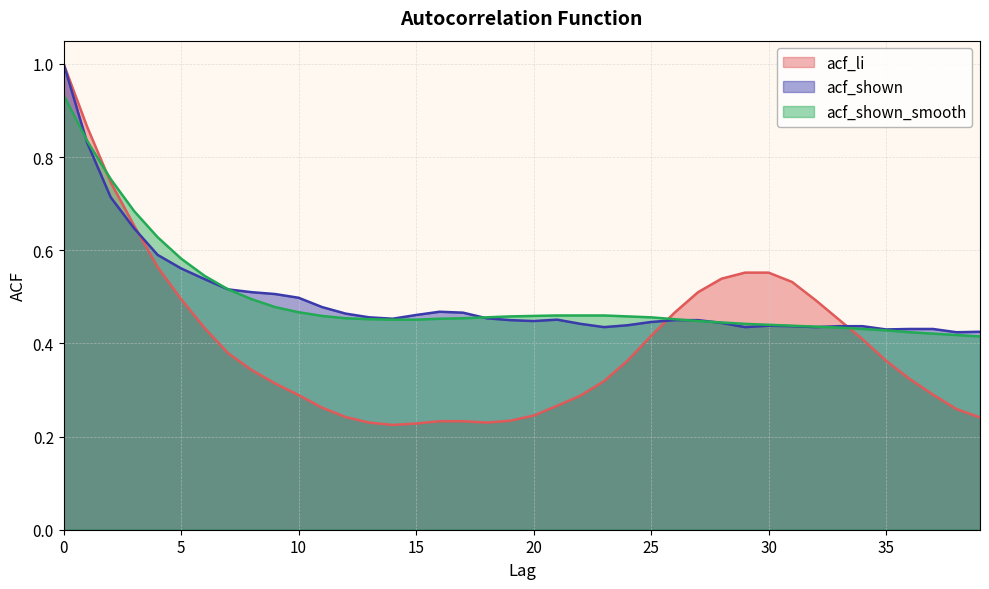

How many times do acf_li and acf_shown cross each other?

3